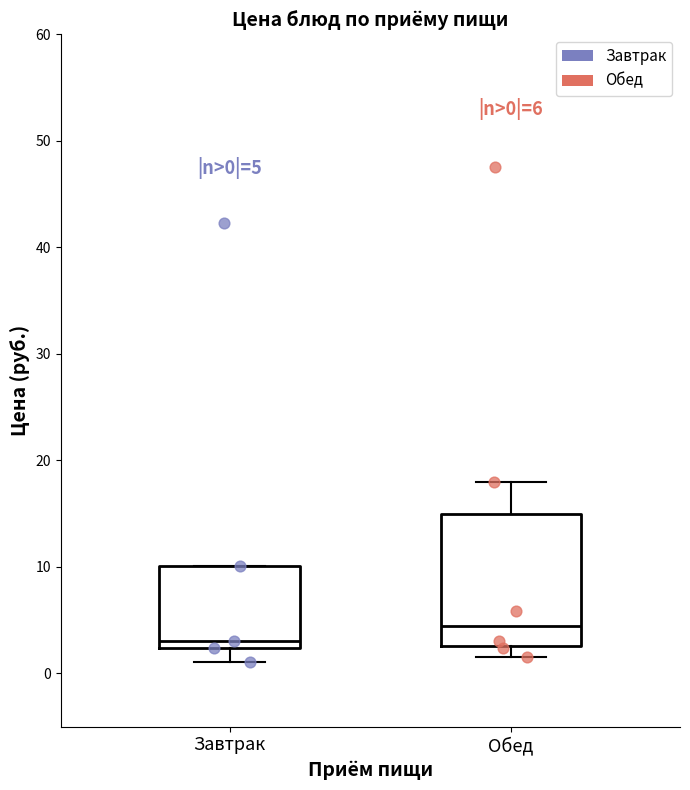

Which box is the tallest, from its lower edge to its upper edge?

Обед